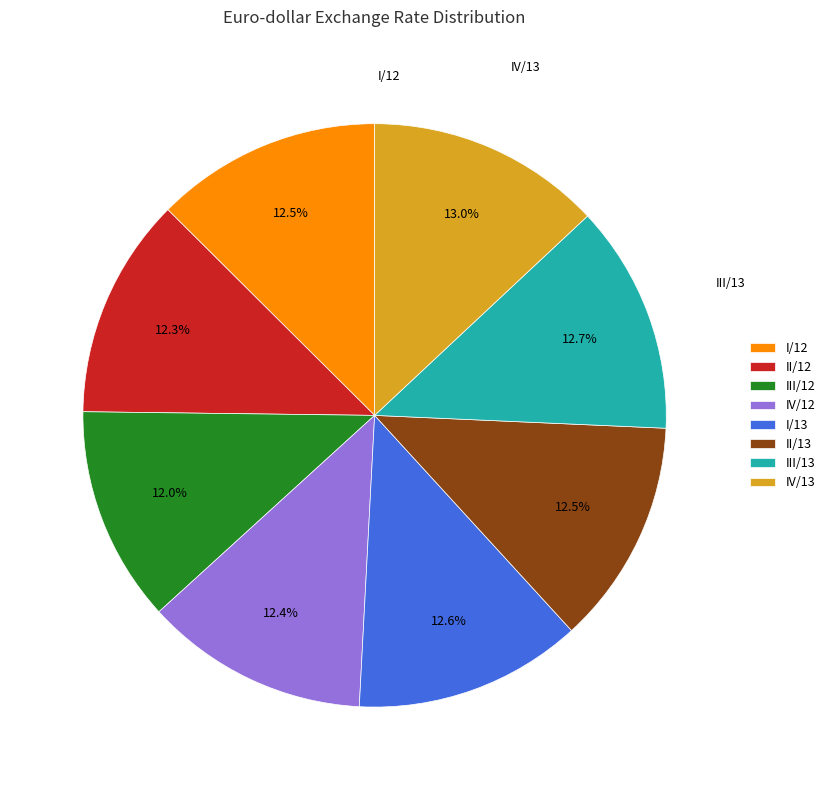

What portion of the pie excludes IV/13?

87.0%